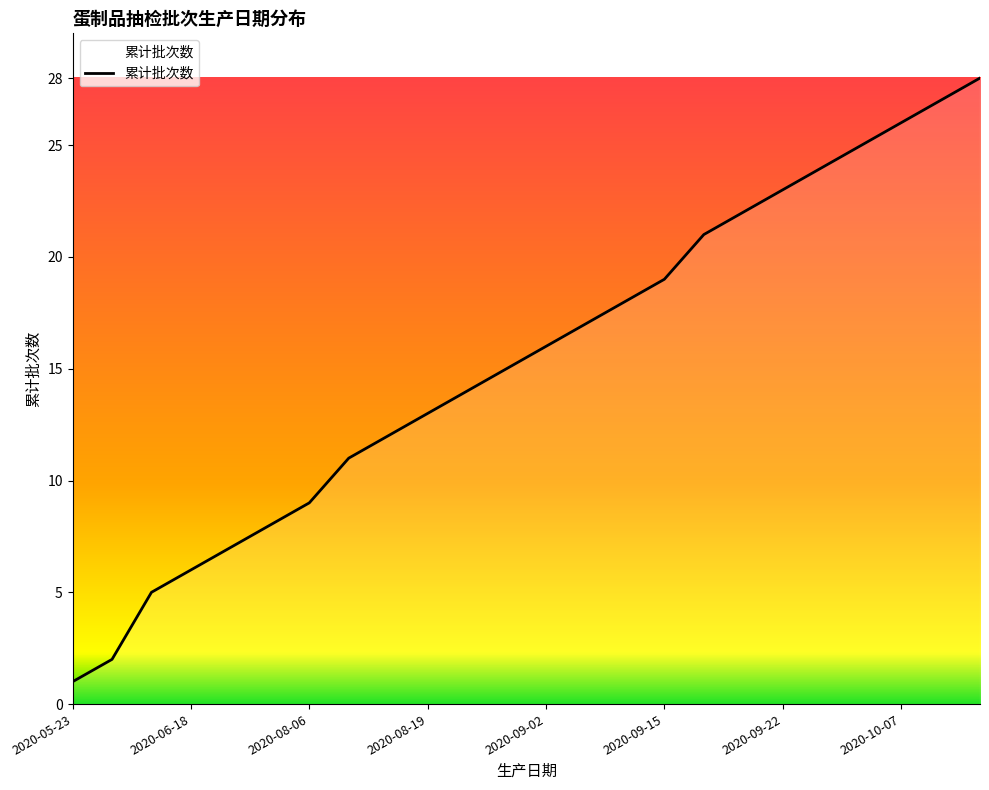

What is the greatest value displayed?

28